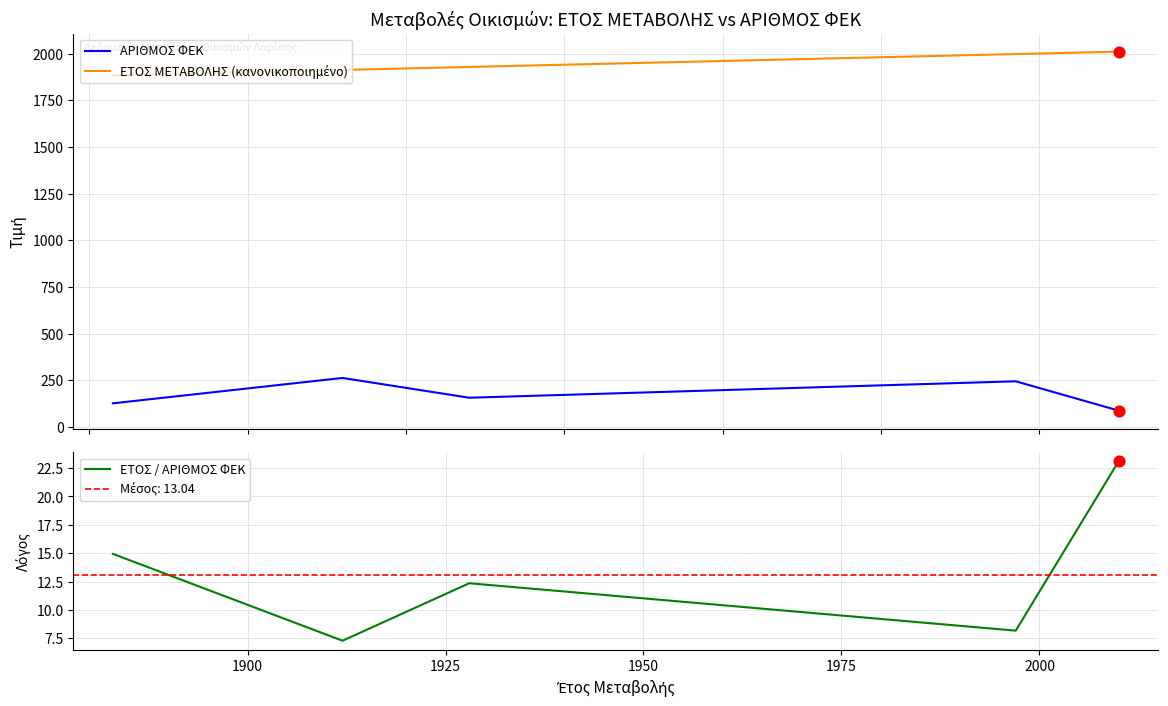

Is the value of ΕΤΟΣ / ΑΡΙΘΜΟΣ ΦΕΚ at 2000 greater than the value of ΑΡΙΘΜΟΣ ΦΕΚ at 1950?

No